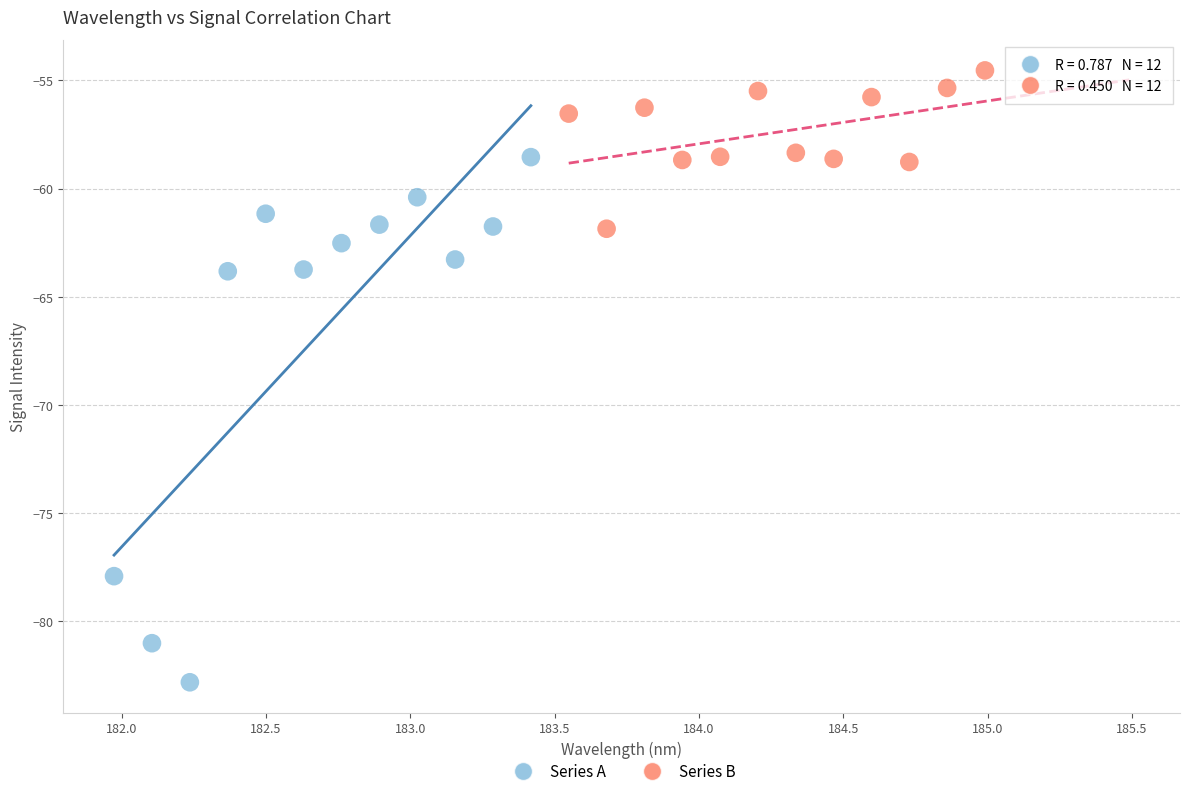

Which series has the largest Y range (max minus min)?

Series A